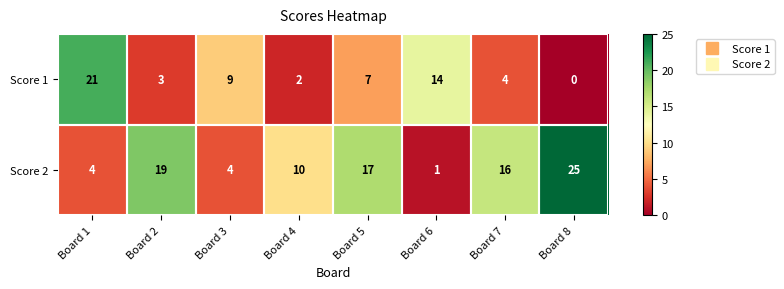

Which category has the lowest value in the Score 2 series?

Board 6